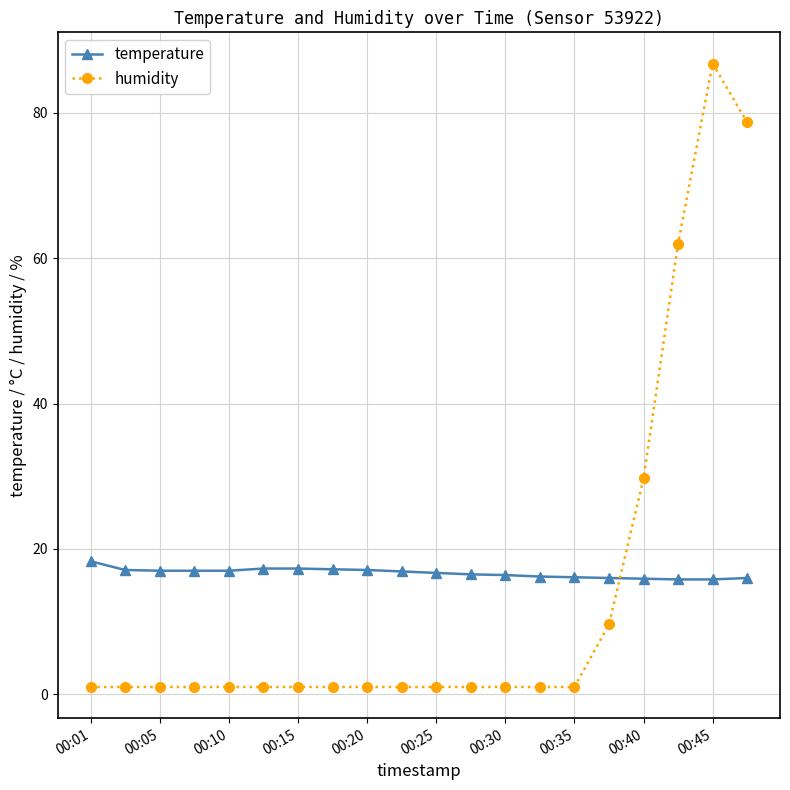

Which series has the largest total across all categories?

temperature